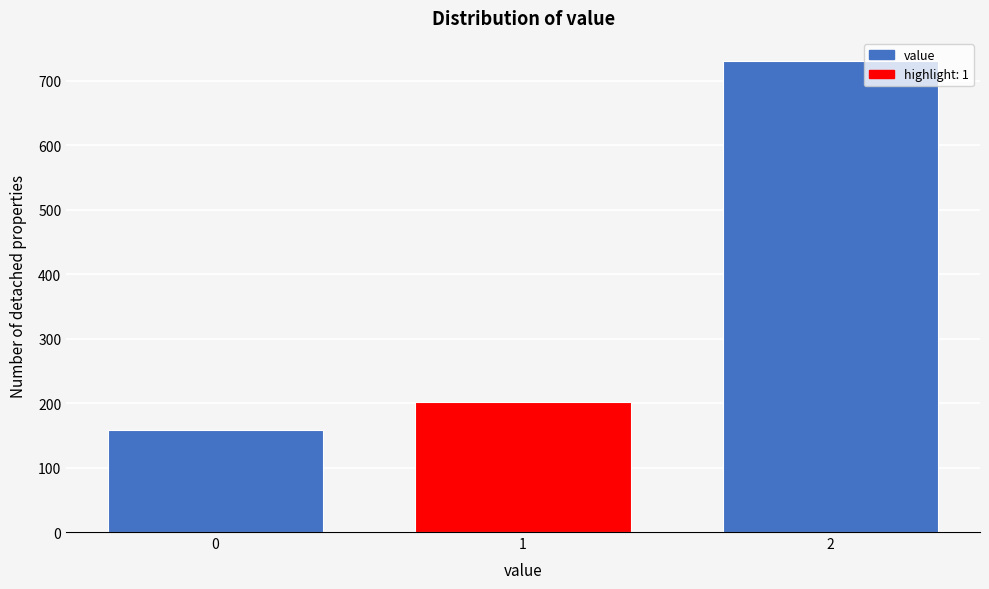

Reading left to right, extract all data points from this chart.

0=159	1=201	2=730